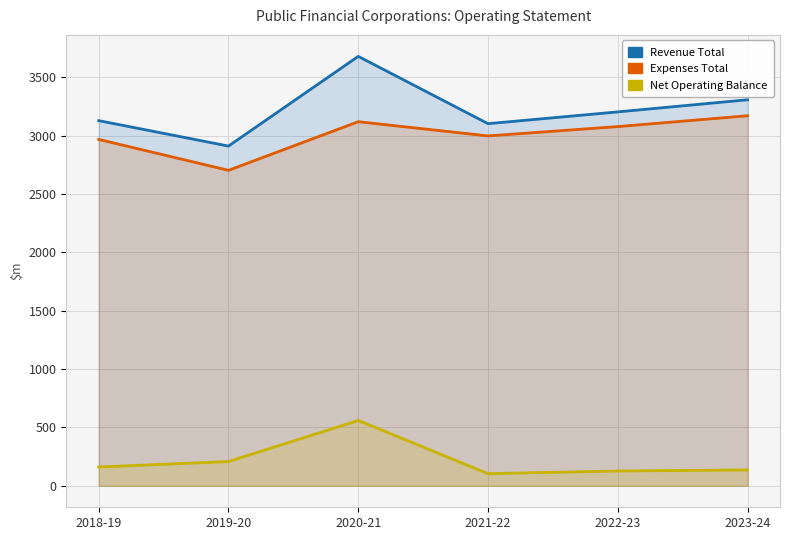

True or false: Net Operating Balance and Revenue Total intersect in this chart.

False